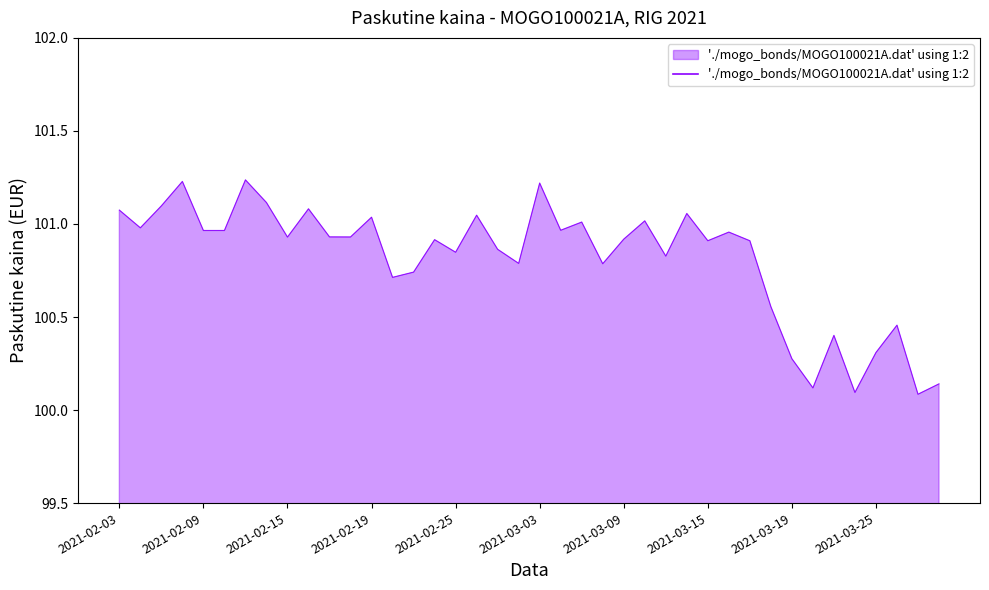

What is the difference between the maximum and minimum values?

1.2